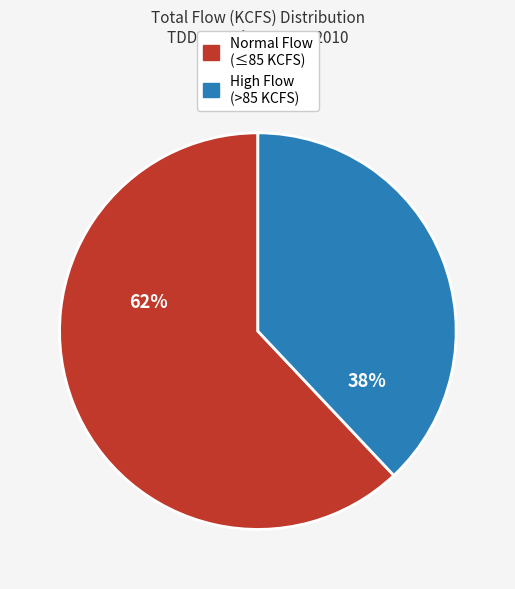

To the nearest percent, what is the average slice percentage?

50%